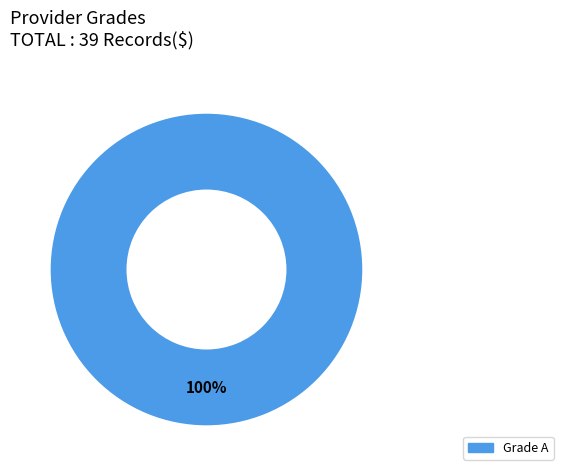

Is there a majority slice in this chart?

Yes